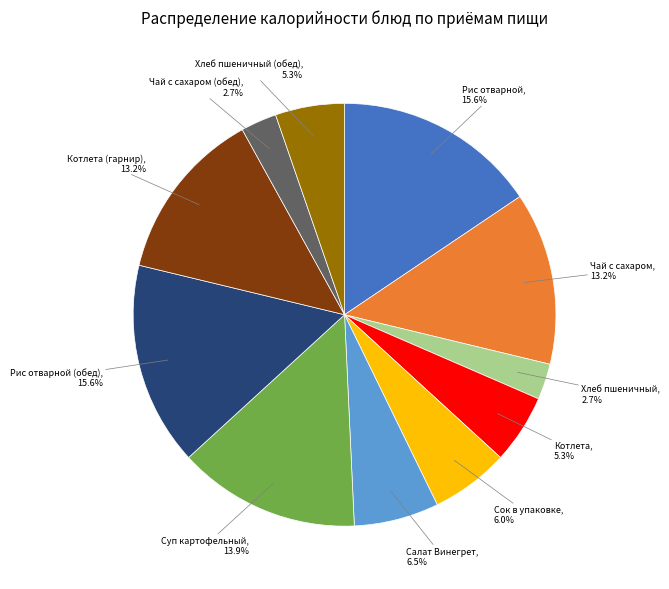

Between Суп картофельный and Котлета (гарнир), which is larger?

Суп картофельный